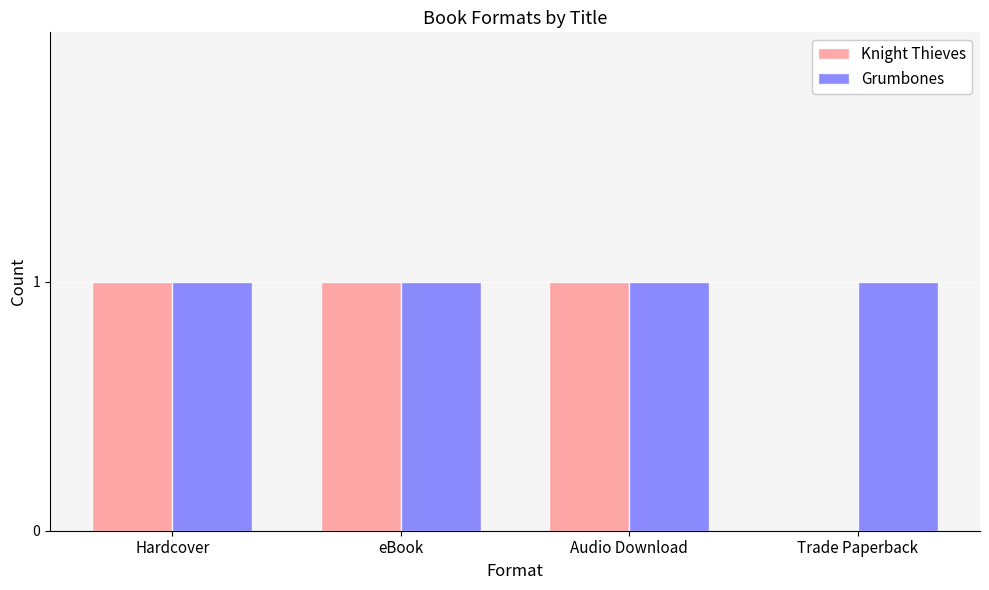

The value of Knight Thieves at eBook is 2. True or false?

False